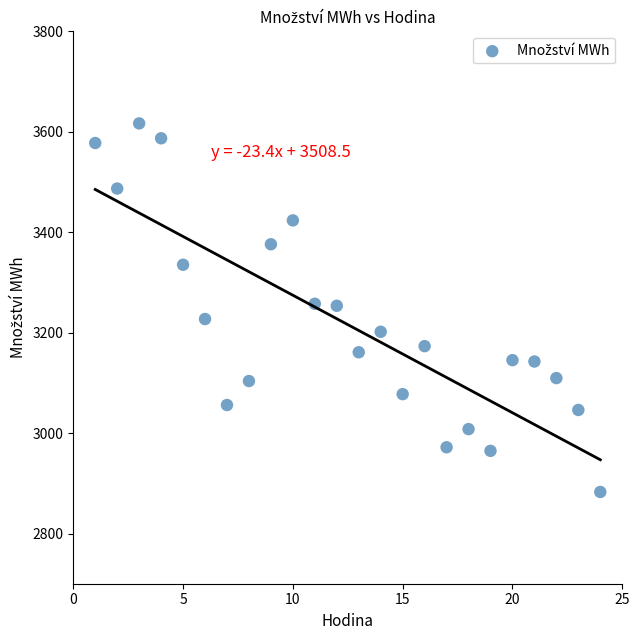

What is the range of Y values (max minus min)?

734.0